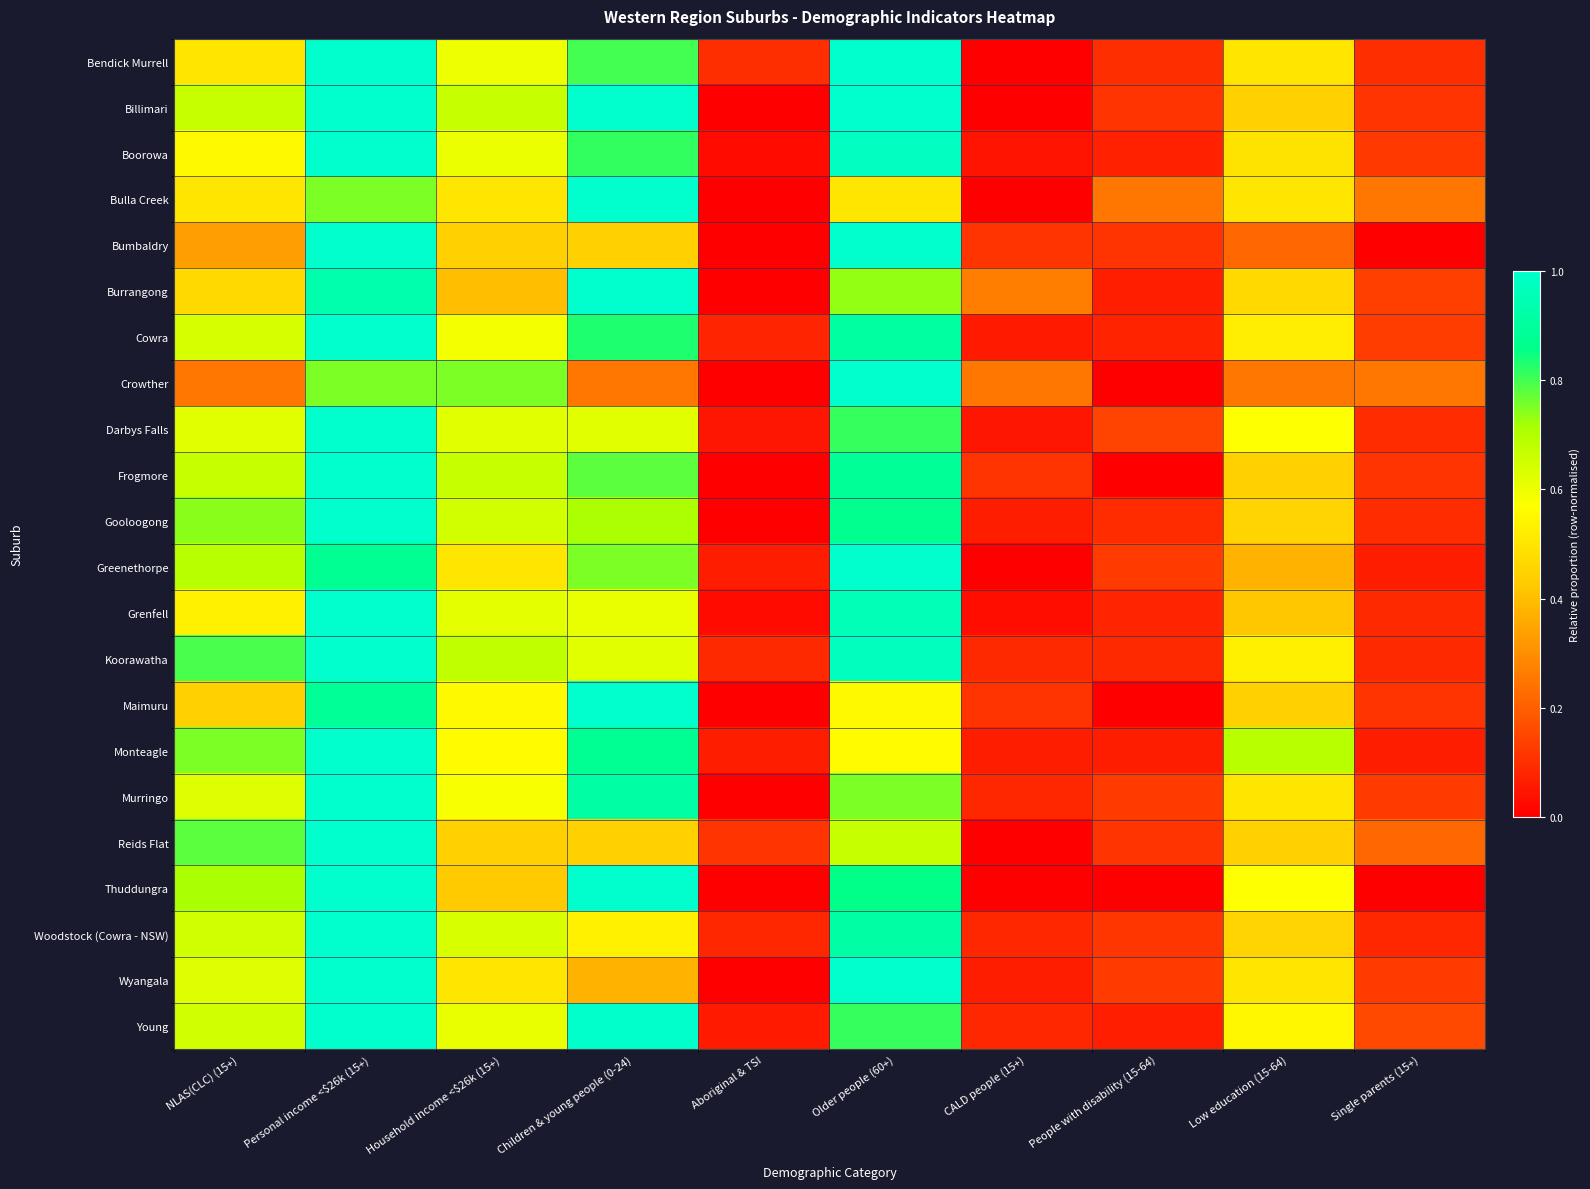

Reading left to right, extract all data points from this chart.

Bendick Murrell: NLAS(CLC) (15+)=0.5	Personal income <$26k (15+)=1.0	Household income <$26k (15+)=0.6	Children & young people (0-24)=0.8	Aboriginal & TSI=0.1	Older people (60+)=1.0	CALD people (15+)=0.0	People with disability (15-64)=0.1	Low education (15-64)=0.5	Single parents (15+)=0.1
Billimari: NLAS(CLC) (15+)=0.7	Personal income <$26k (15+)=1.0	Household income <$26k (15+)=0.7	Children & young people (0-24)=1.0	Aboriginal & TSI=0.0	Older people (60+)=1.0	CALD people (15+)=0.0	People with disability (15-64)=0.1	Low education (15-64)=0.4	Single parents (15+)=0.1
Boorowa: NLAS(CLC) (15+)=0.6	Personal income <$26k (15+)=1.0	Household income <$26k (15+)=0.6	Children & young people (0-24)=0.8	Aboriginal & TSI=0.0	Older people (60+)=1.0	CALD people (15+)=0.0	People with disability (15-64)=0.1	Low education (15-64)=0.5	Single parents (15+)=0.1
Bulla Creek: NLAS(CLC) (15+)=0.5	Personal income <$26k (15+)=0.8	Household income <$26k (15+)=0.5	Children & young people (0-24)=1.0	Aboriginal & TSI=0.0	Older people (60+)=0.5	CALD people (15+)=0.0	People with disability (15-64)=0.2	Low education (15-64)=0.5	Single parents (15+)=0.2
Bumbaldry: NLAS(CLC) (15+)=0.3	Personal income <$26k (15+)=1.0	Household income <$26k (15+)=0.4	Children & young people (0-24)=0.4	Aboriginal & TSI=0.0	Older people (60+)=1.0	CALD people (15+)=0.1	People with disability (15-64)=0.1	Low education (15-64)=0.2	Single parents (15+)=0.0
Burrangong: NLAS(CLC) (15+)=0.5	Personal income <$26k (15+)=0.9	Household income <$26k (15+)=0.4	Children & young people (0-24)=1.0	Aboriginal & TSI=0.0	Older people (60+)=0.7	CALD people (15+)=0.3	People with disability (15-64)=0.1	Low education (15-64)=0.5	Single parents (15+)=0.1
Cowra: NLAS(CLC) (15+)=0.6	Personal income <$26k (15+)=1.0	Household income <$26k (15+)=0.6	Children & young people (0-24)=0.8	Aboriginal & TSI=0.1	Older people (60+)=0.9	CALD people (15+)=0.1	People with disability (15-64)=0.1	Low education (15-64)=0.5	Single parents (15+)=0.1
Crowther: NLAS(CLC) (15+)=0.2	Personal income <$26k (15+)=0.8	Household income <$26k (15+)=0.8	Children & young people (0-24)=0.2	Aboriginal & TSI=0.0	Older people (60+)=1.0	CALD people (15+)=0.2	People with disability (15-64)=0.0	Low education (15-64)=0.2	Single parents (15+)=0.2
Darbys Falls: NLAS(CLC) (15+)=0.6	Personal income <$26k (15+)=1.0	Household income <$26k (15+)=0.6	Children & young people (0-24)=0.6	Aboriginal & TSI=0.0	Older people (60+)=0.8	CALD people (15+)=0.0	People with disability (15-64)=0.1	Low education (15-64)=0.6	Single parents (15+)=0.1
Frogmore: NLAS(CLC) (15+)=0.7	Personal income <$26k (15+)=1.0	Household income <$26k (15+)=0.7	Children & young people (0-24)=0.8	Aboriginal & TSI=0.0	Older people (60+)=0.9	CALD people (15+)=0.1	People with disability (15-64)=0.0	Low education (15-64)=0.4	Single parents (15+)=0.1
Gooloogong: NLAS(CLC) (15+)=0.7	Personal income <$26k (15+)=1.0	Household income <$26k (15+)=0.6	Children & young people (0-24)=0.7	Aboriginal & TSI=0.0	Older people (60+)=0.9	CALD people (15+)=0.1	People with disability (15-64)=0.1	Low education (15-64)=0.5	Single parents (15+)=0.1
Greenethorpe: NLAS(CLC) (15+)=0.7	Personal income <$26k (15+)=0.9	Household income <$26k (15+)=0.5	Children & young people (0-24)=0.8	Aboriginal & TSI=0.1	Older people (60+)=1.0	CALD people (15+)=0.0	People with disability (15-64)=0.1	Low education (15-64)=0.4	Single parents (15+)=0.1
Grenfell: NLAS(CLC) (15+)=0.5	Personal income <$26k (15+)=1.0	Household income <$26k (15+)=0.6	Children & young people (0-24)=0.6	Aboriginal & TSI=0.0	Older people (60+)=1.0	CALD people (15+)=0.0	People with disability (15-64)=0.1	Low education (15-64)=0.4	Single parents (15+)=0.1
Koorawatha: NLAS(CLC) (15+)=0.8	Personal income <$26k (15+)=1.0	Household income <$26k (15+)=0.7	Children & young people (0-24)=0.6	Aboriginal & TSI=0.1	Older people (60+)=1.0	CALD people (15+)=0.1	People with disability (15-64)=0.1	Low education (15-64)=0.5	Single parents (15+)=0.1
Maimuru: NLAS(CLC) (15+)=0.4	Personal income <$26k (15+)=0.9	Household income <$26k (15+)=0.6	Children & young people (0-24)=1.0	Aboriginal & TSI=0.0	Older people (60+)=0.6	CALD people (15+)=0.1	People with disability (15-64)=0.0	Low education (15-64)=0.4	Single parents (15+)=0.1
Monteagle: NLAS(CLC) (15+)=0.8	Personal income <$26k (15+)=1.0	Household income <$26k (15+)=0.6	Children & young people (0-24)=0.9	Aboriginal & TSI=0.1	Older people (60+)=0.6	CALD people (15+)=0.1	People with disability (15-64)=0.1	Low education (15-64)=0.7	Single parents (15+)=0.1
Murringo: NLAS(CLC) (15+)=0.6	Personal income <$26k (15+)=1.0	Household income <$26k (15+)=0.6	Children & young people (0-24)=0.9	Aboriginal & TSI=0.0	Older people (60+)=0.8	CALD people (15+)=0.1	People with disability (15-64)=0.1	Low education (15-64)=0.5	Single parents (15+)=0.1
Reids Flat: NLAS(CLC) (15+)=0.8	Personal income <$26k (15+)=1.0	Household income <$26k (15+)=0.4	Children & young people (0-24)=0.4	Aboriginal & TSI=0.1	Older people (60+)=0.7	CALD people (15+)=0.0	People with disability (15-64)=0.1	Low education (15-64)=0.4	Single parents (15+)=0.2
Thuddungra: NLAS(CLC) (15+)=0.7	Personal income <$26k (15+)=1.0	Household income <$26k (15+)=0.4	Children & young people (0-24)=1.0	Aboriginal & TSI=0.0	Older people (60+)=0.9	CALD people (15+)=0.0	People with disability (15-64)=0.0	Low education (15-64)=0.6	Single parents (15+)=0.0
Woodstock (Cowra - NSW): NLAS(CLC) (15+)=0.7	Personal income <$26k (15+)=1.0	Household income <$26k (15+)=0.6	Children & young people (0-24)=0.5	Aboriginal & TSI=0.1	Older people (60+)=0.9	CALD people (15+)=0.1	People with disability (15-64)=0.1	Low education (15-64)=0.5	Single parents (15+)=0.1
Wyangala: NLAS(CLC) (15+)=0.6	Personal income <$26k (15+)=1.0	Household income <$26k (15+)=0.5	Children & young people (0-24)=0.4	Aboriginal & TSI=0.0	Older people (60+)=1.0	CALD people (15+)=0.1	People with disability (15-64)=0.1	Low education (15-64)=0.5	Single parents (15+)=0.1
Young: NLAS(CLC) (15+)=0.7	Personal income <$26k (15+)=1.0	Household income <$26k (15+)=0.6	Children & young people (0-24)=1.0	Aboriginal & TSI=0.1	Older people (60+)=0.8	CALD people (15+)=0.1	People with disability (15-64)=0.1	Low education (15-64)=0.5	Single parents (15+)=0.2